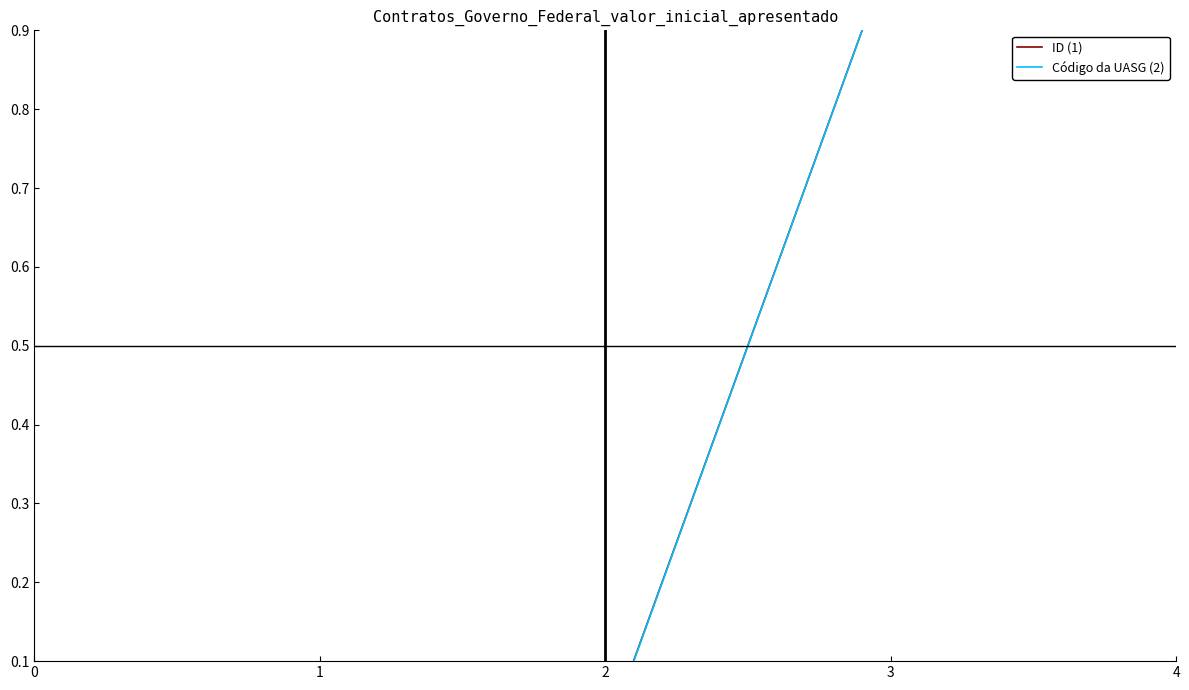

How many data points does each series have?

3